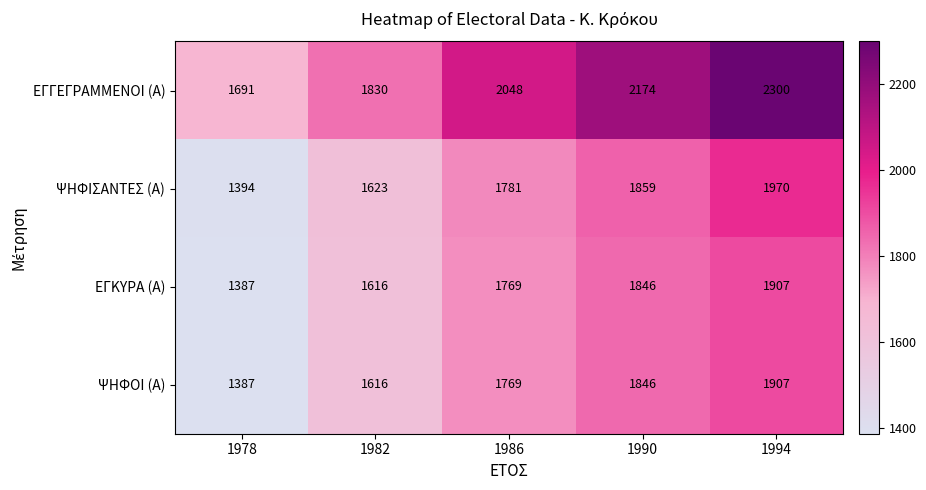

Is it true that ΕΓΓΕΓΡΑΜΜΕΝΟΙ (Α) equals 2689 at 1978?

False